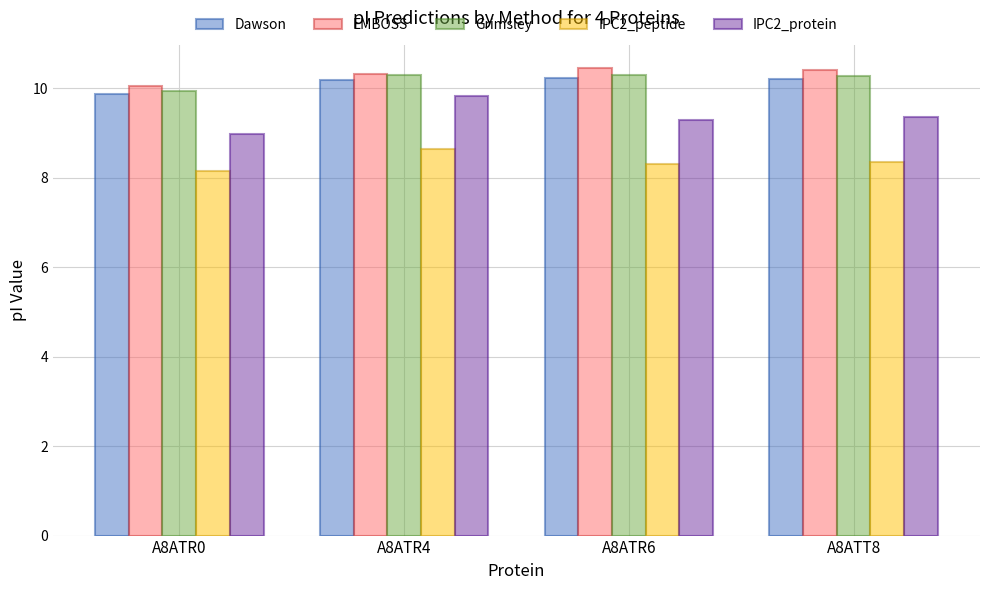

What is the approximate value of Grimsley at A8ATR6?

10.3